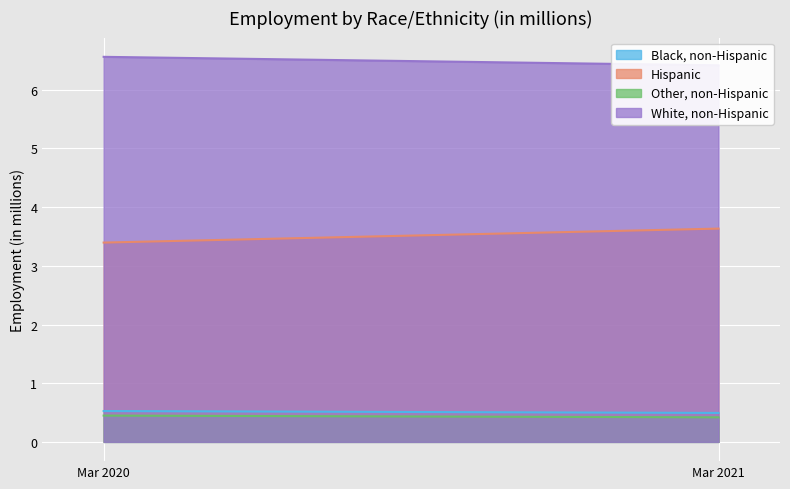

Which has a higher value, Mar 2020 or Mar 2021?

Mar 2020